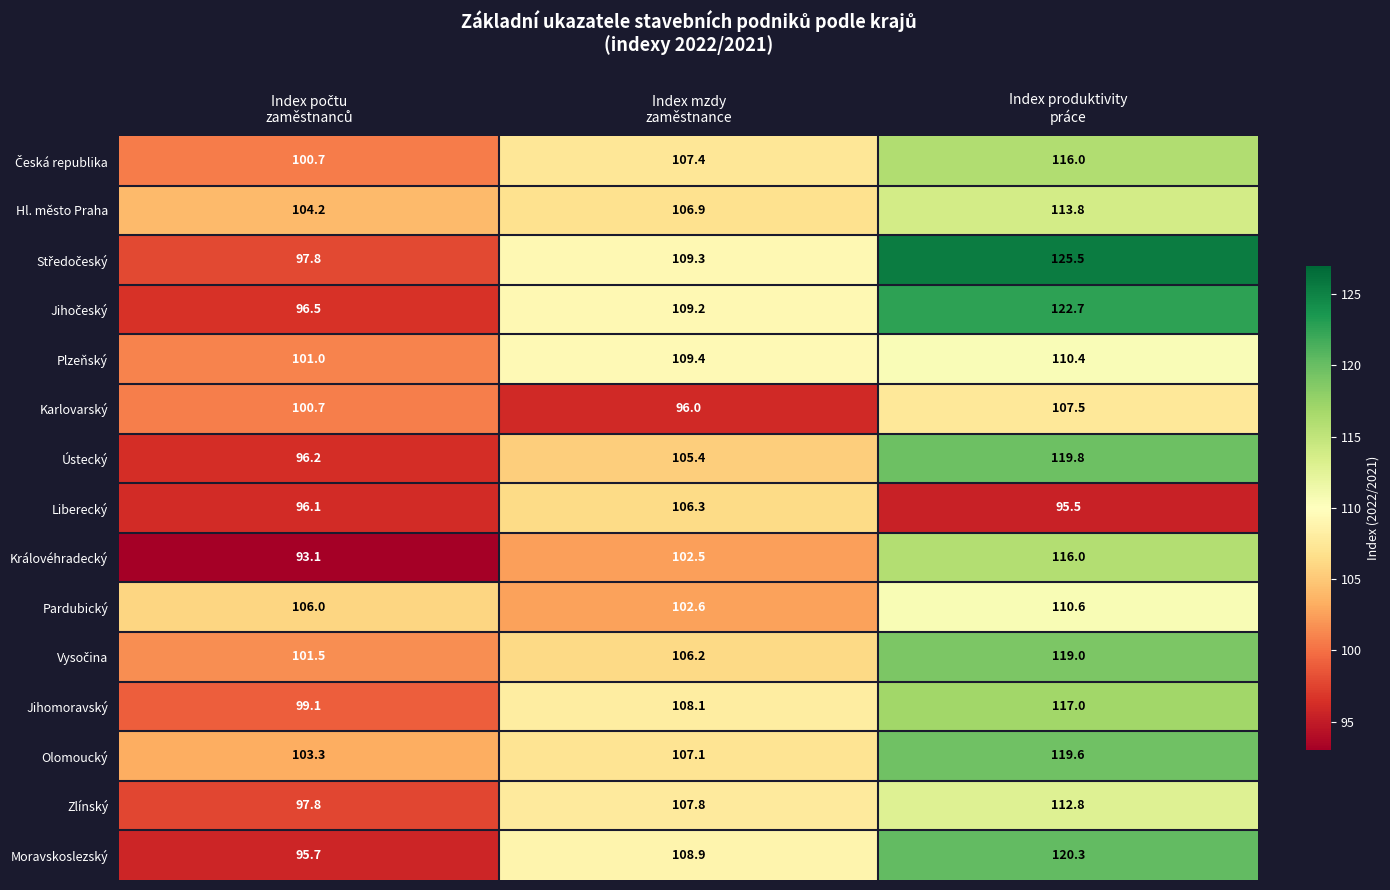

At how many categories does at least one series exceed 112?

1